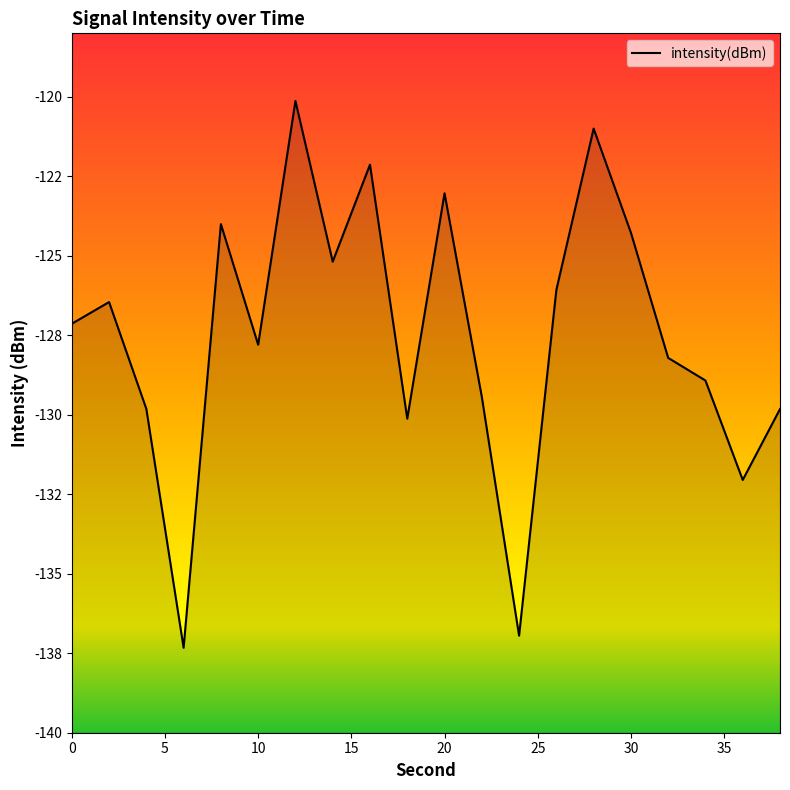

Reading left to right, transcribe all the data shown in this chart.

-127.1	-126.5	-129.8	-137.3	-124.0	-127.8	-120.1	-125.2	-122.1	-130.1	-123.0	-129.4	-136.9	-126.1	-121.0	-124.3	-128.2	-128.9	-132.0	-129.8